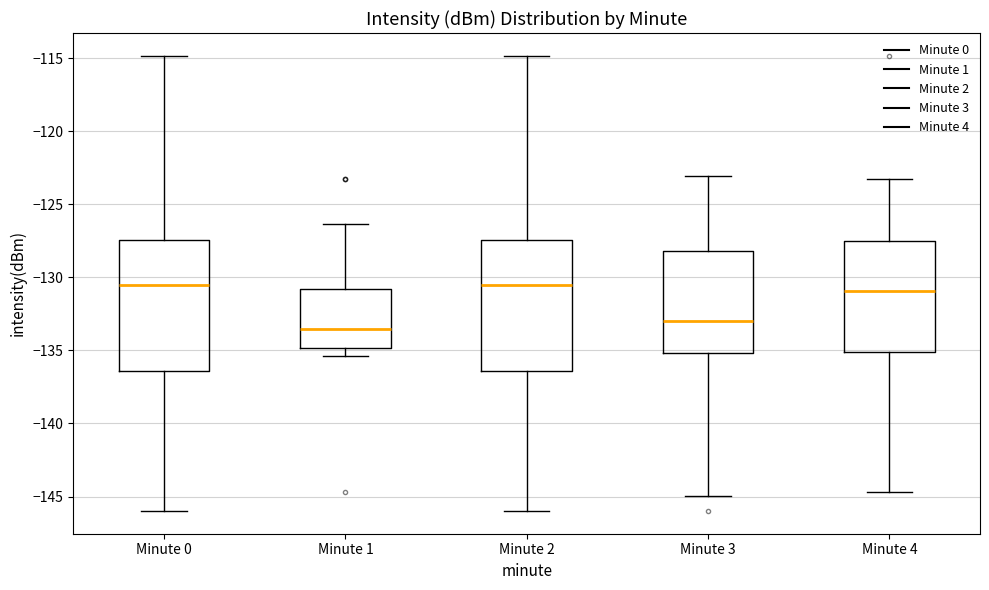

Where does the median line of the box for Minute 4 sit on the y-axis? The values are not printed on the chart, so give them approximately, as read against the axis.

-131.0